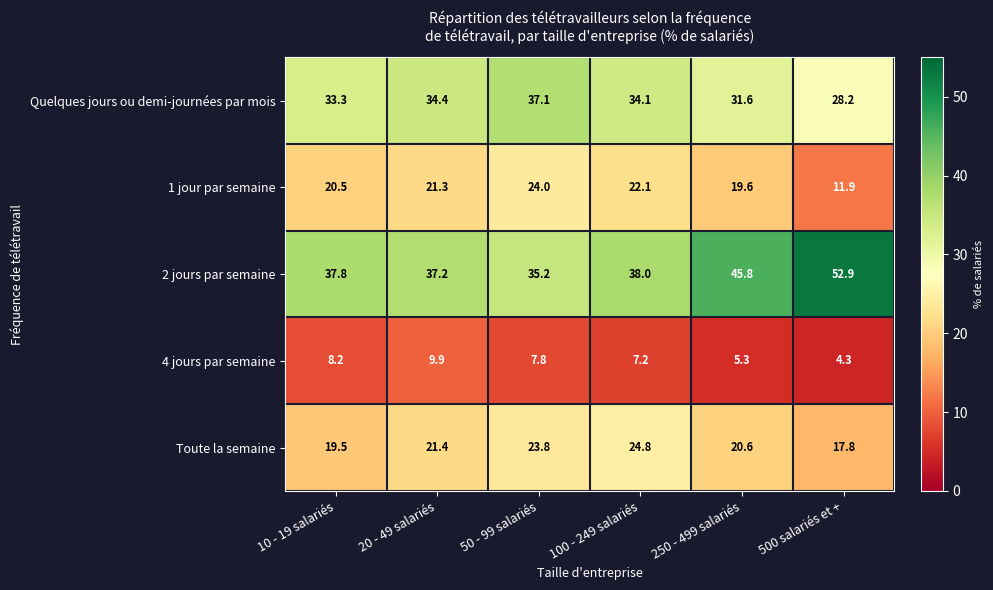

The Toute la semaine series shows 19.5 at 10 - 19 salariés. True or false?

True